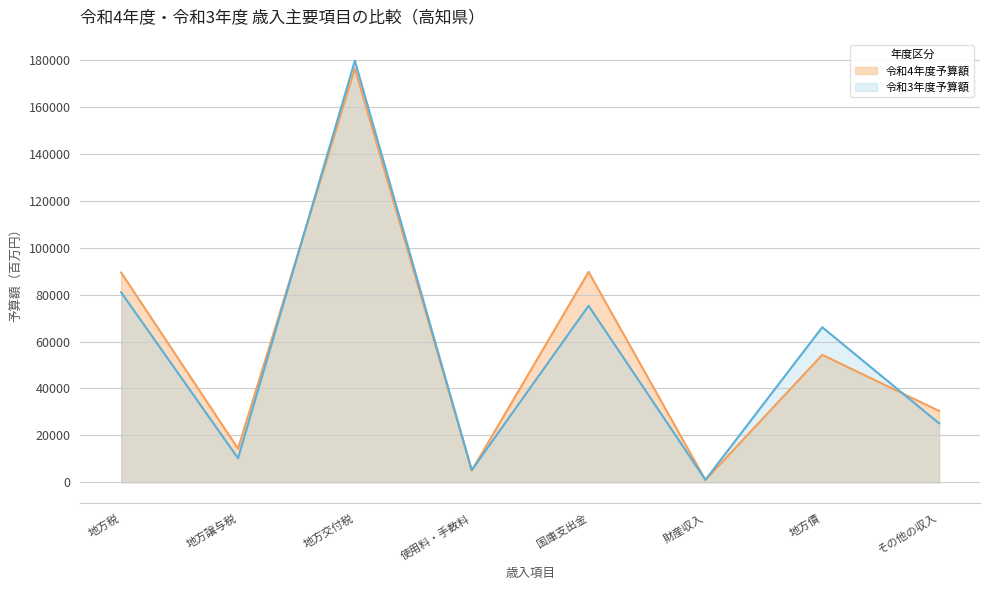

Between which two adjacent categories do 令和4年度予算額 and 令和3年度予算額 first intersect?

地方譲与税 and 地方交付税